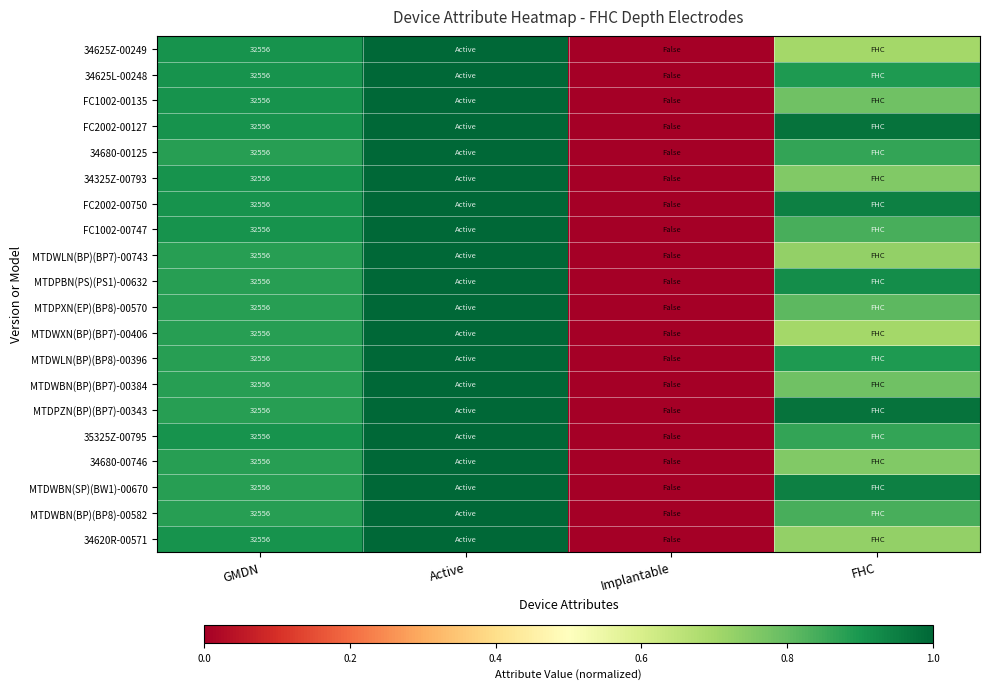

Between Implantable and GMDN, which is larger?

GMDN